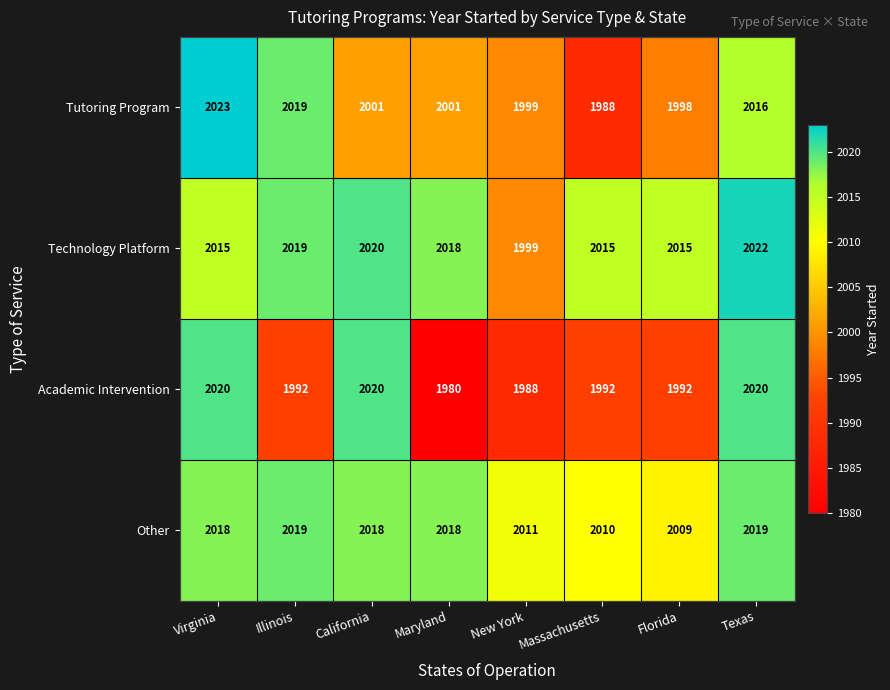

Which label corresponds to the largest value in the chart?

Virginia